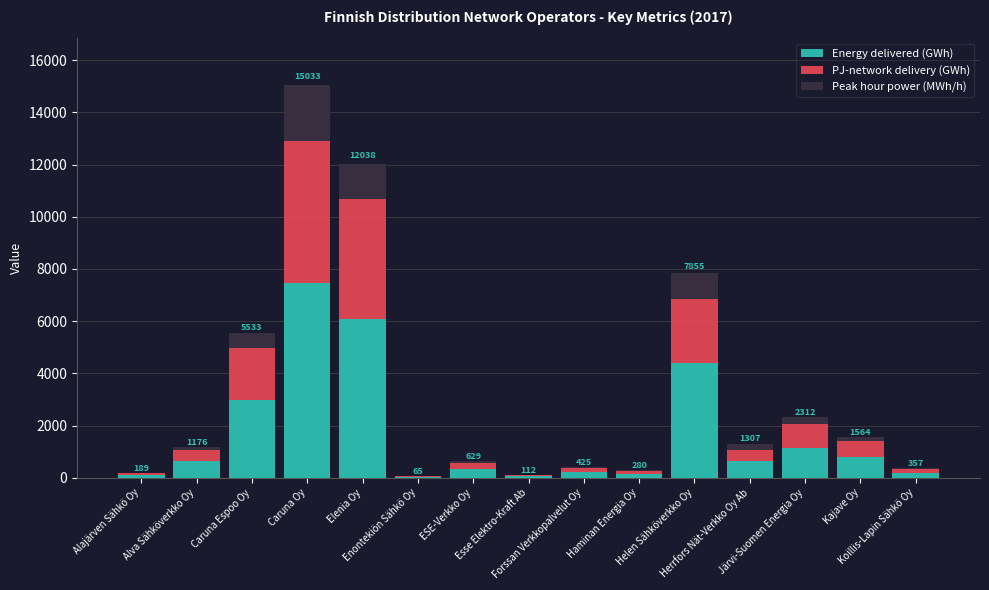

The value of Energy delivered (GWh) at Herrfors Nät-Verkko Oy Ab is 640.1. True or false?

True